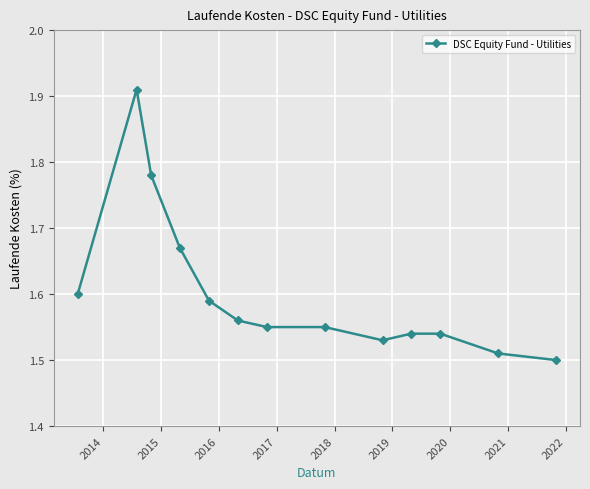

Count the values in the range 1 to 2.

13